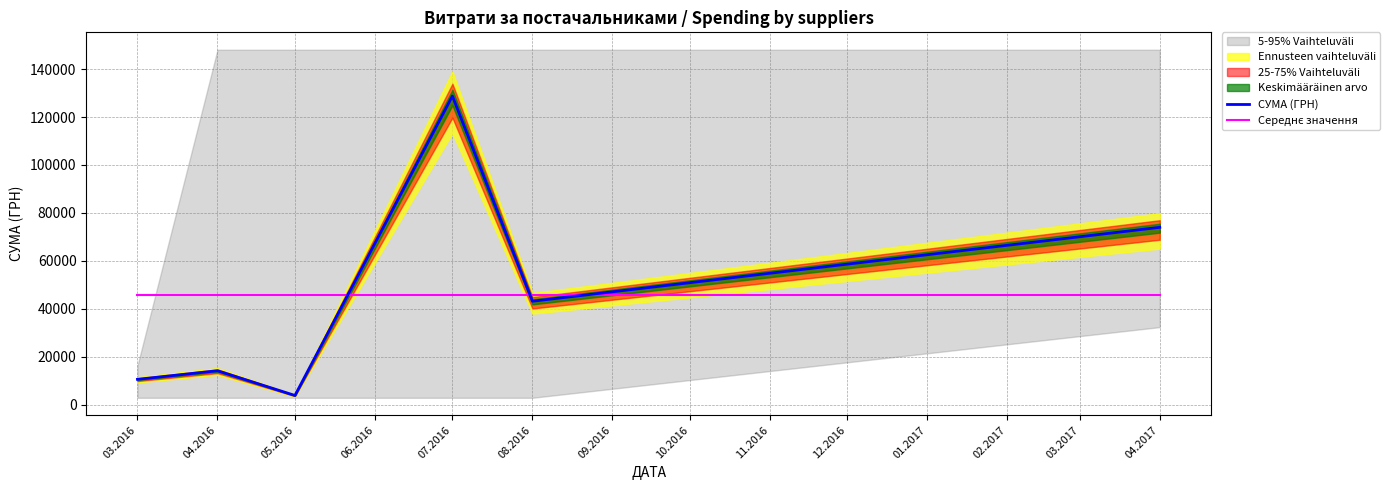

At which category does СУМА (ГРН) reach its first local peak?

04.2016